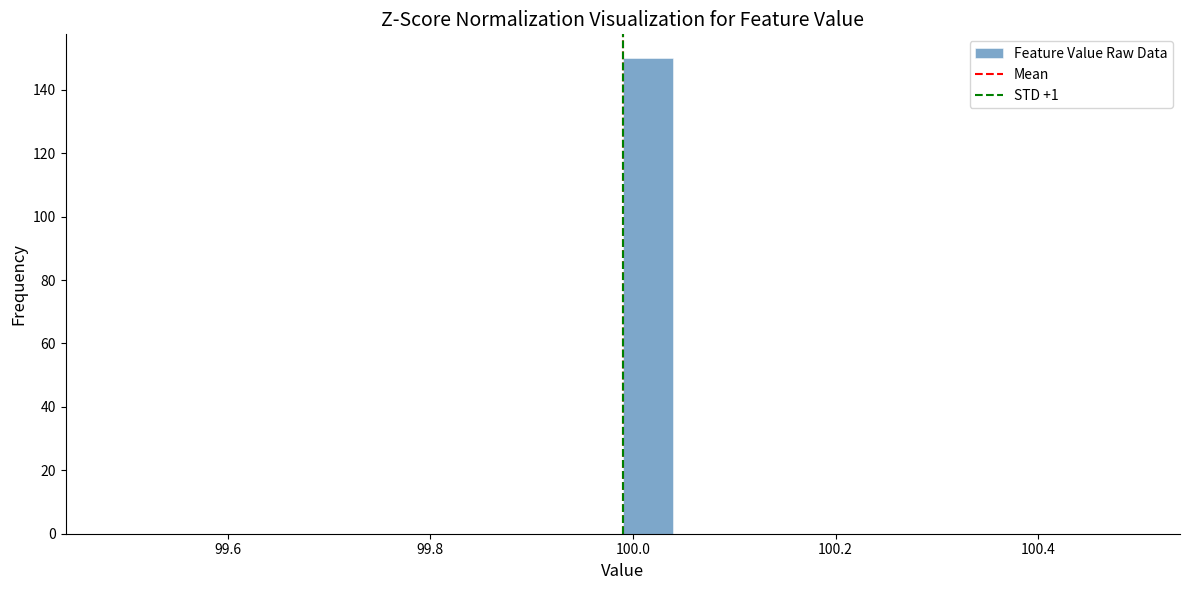

Around what value on the x-axis is the tallest bar? Give the approximate position of its centre, as read against the axis.

100.02